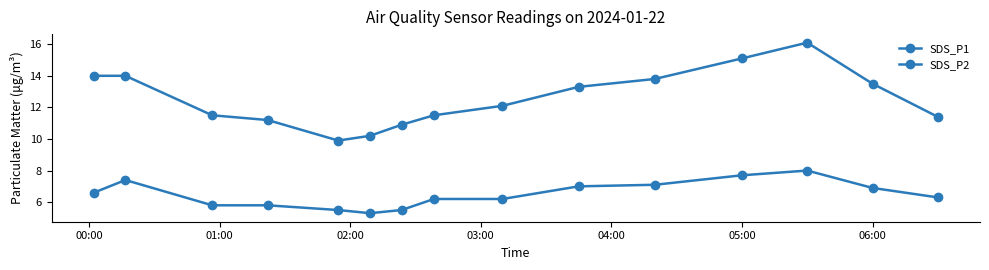

Which series has the widest spread of values?

SDS_P1